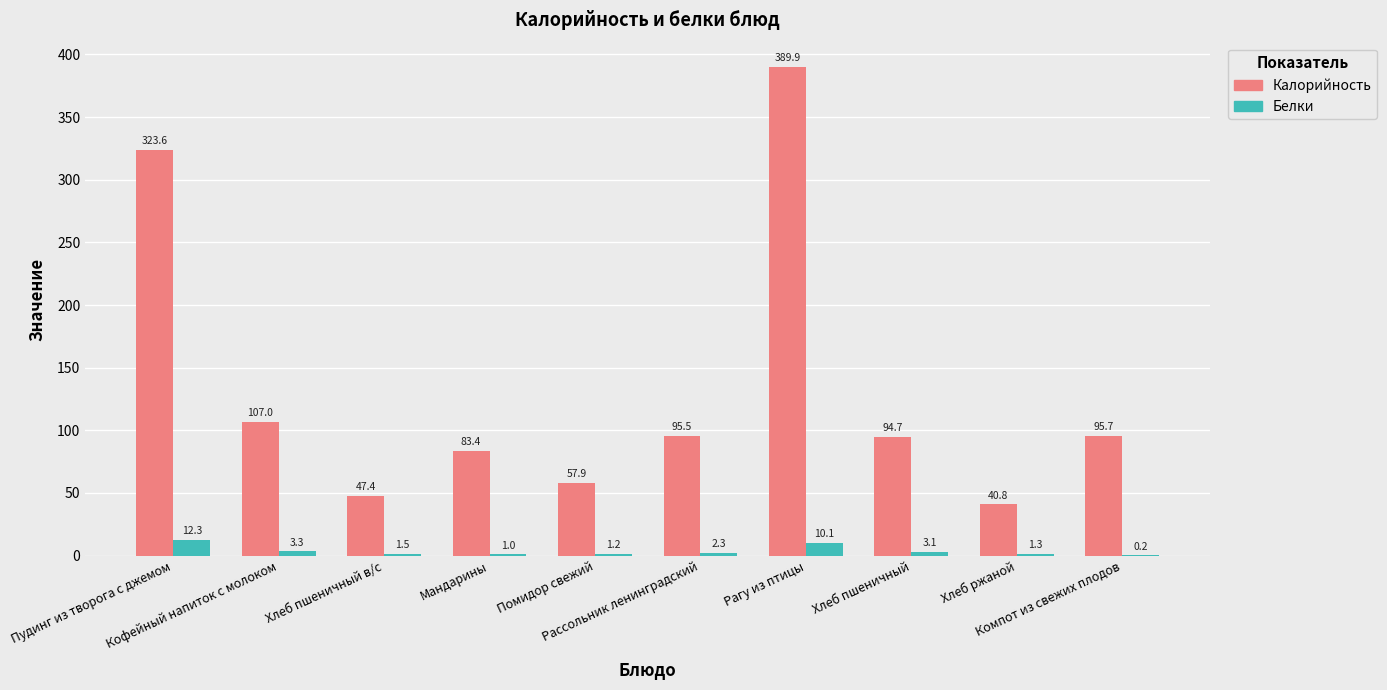

Reading right to left, what are all the values shown in this chart?

Калорийность: Компот из свежих плодов=95.7	Хлеб ржаной=40.8	Хлеб пшеничный=94.7	Рагу из птицы=389.9	Рассольник ленинградский=95.5	Помидор свежий=57.9	Мандарины=83.4	Хлеб пшеничный в/с=47.4	Кофейный напиток с молоком=107.0	Пудинг из творога с джемом=323.6
Белки: Компот из свежих плодов=0.2	Хлеб ржаной=1.3	Хлеб пшеничный=3.1	Рагу из птицы=10.1	Рассольник ленинградский=2.3	Помидор свежий=1.2	Мандарины=1.0	Хлеб пшеничный в/с=1.5	Кофейный напиток с молоком=3.3	Пудинг из творога с джемом=12.3